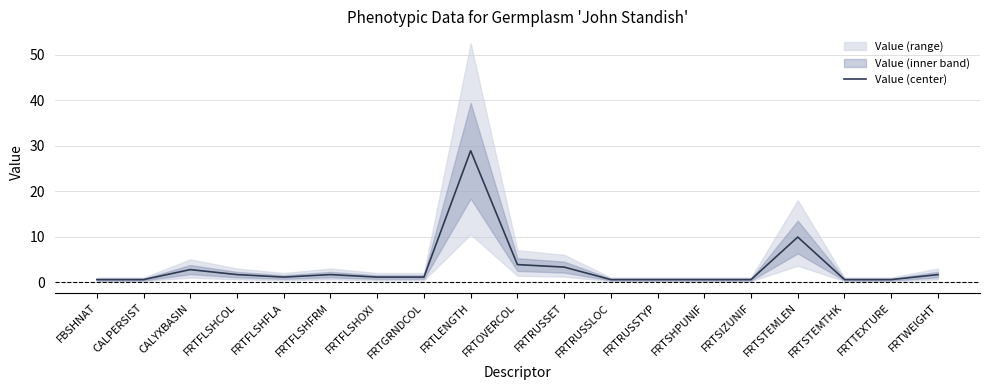

How many lines are shown in the chart?

1